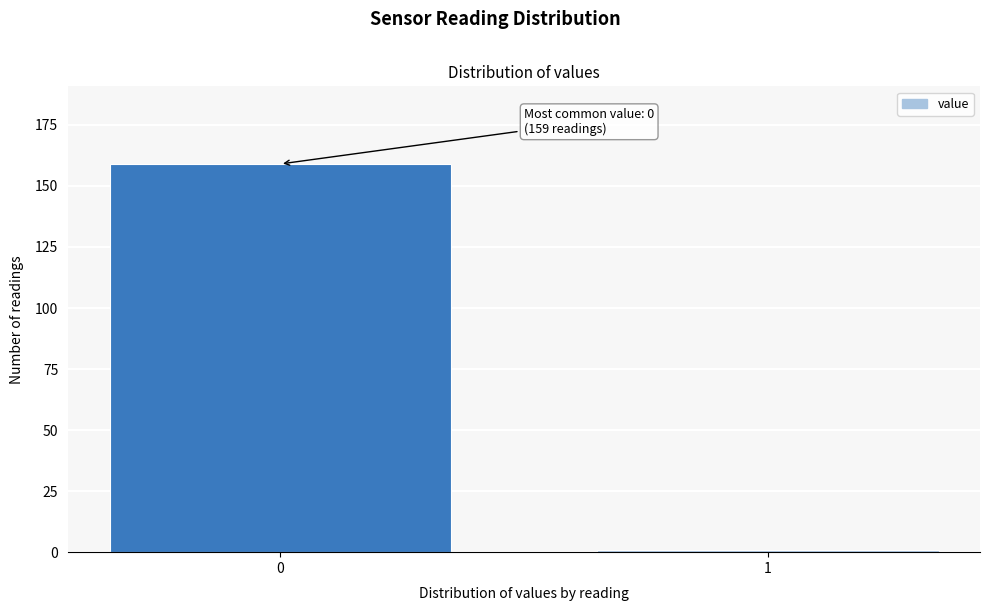

Reading right to left, transcribe all the data shown in this chart.

1	159